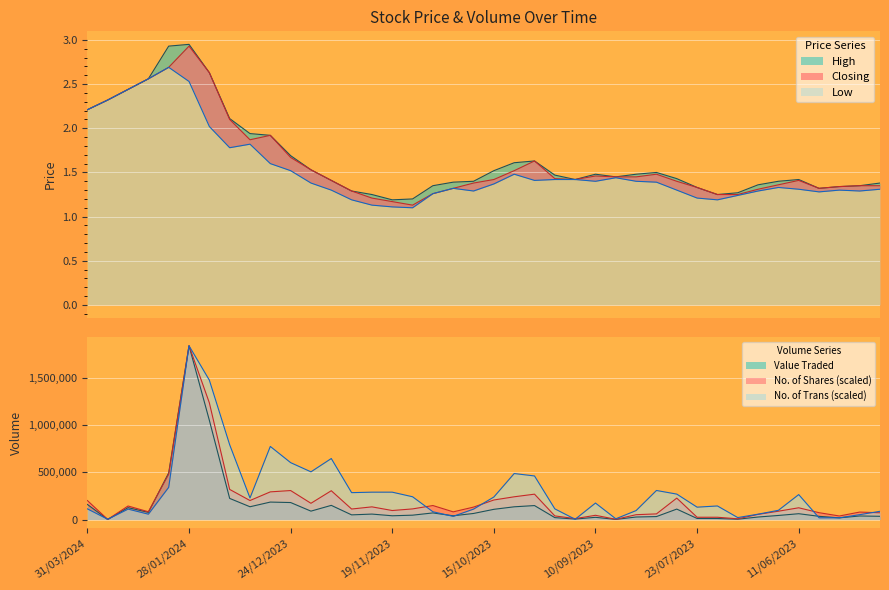

Does the chart display data point markers on the line(s)?

No